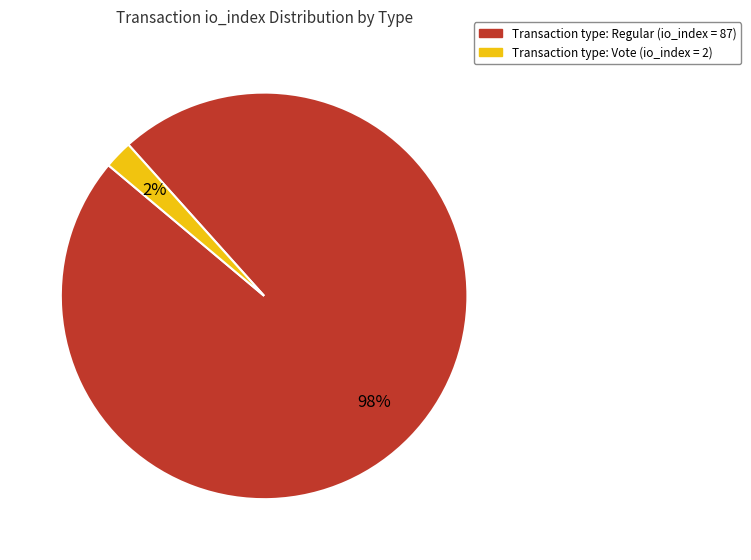

To the nearest percent, what is the difference between the largest and smallest slice percentages?

96%